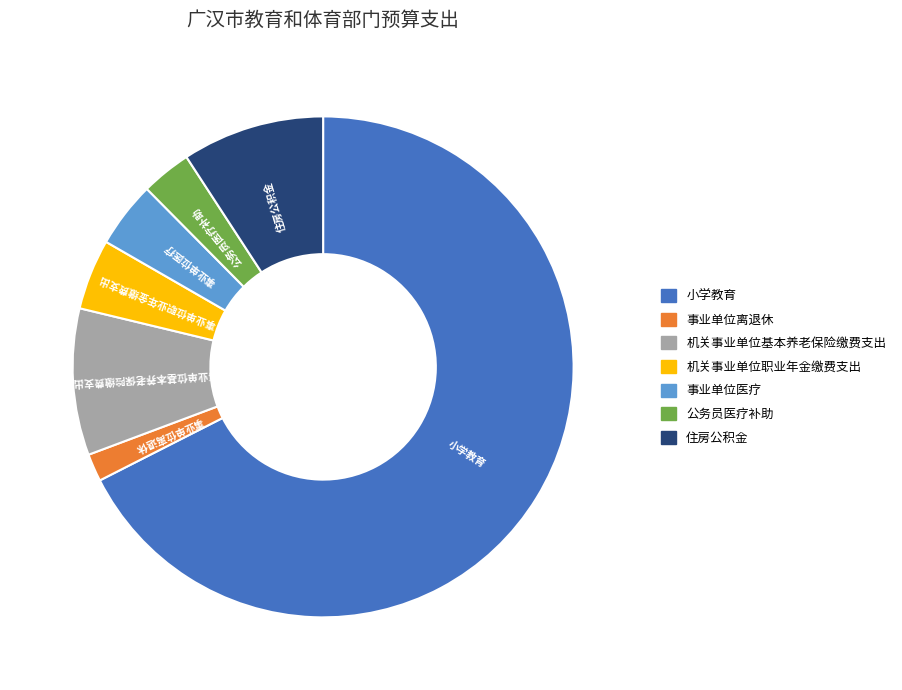

Which category has the biggest portion of the pie?

小学教育